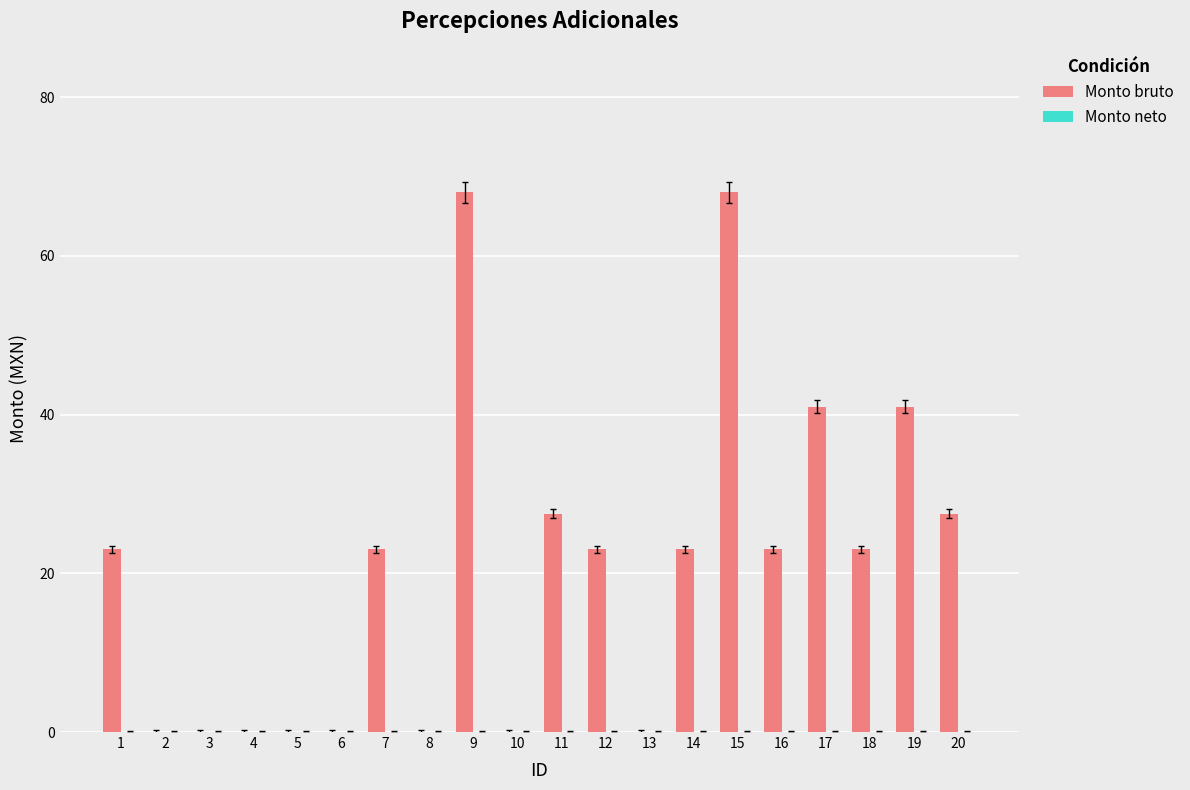

Is it true that the value at 13 is 44.3?

False